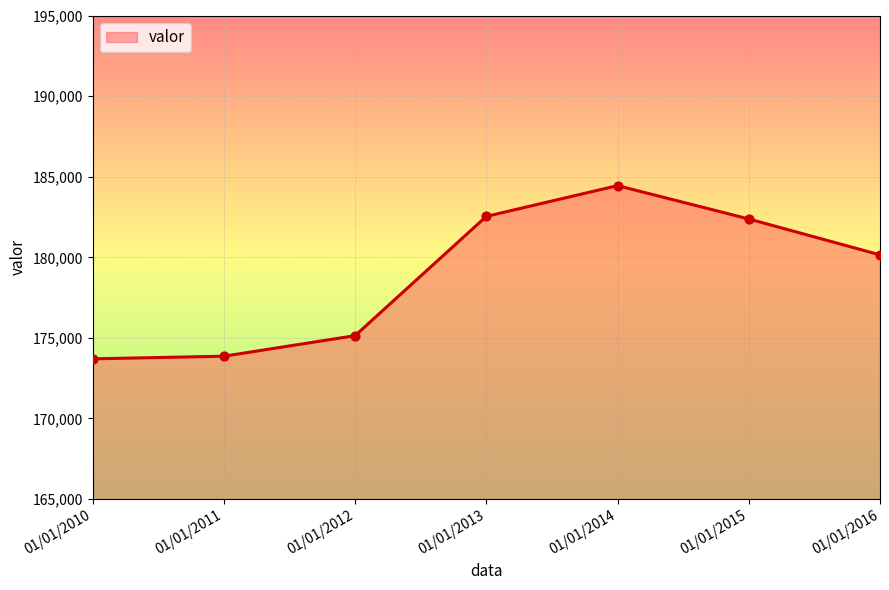

What is the change in value from 01/01/2012 to 01/01/2014?

+9307